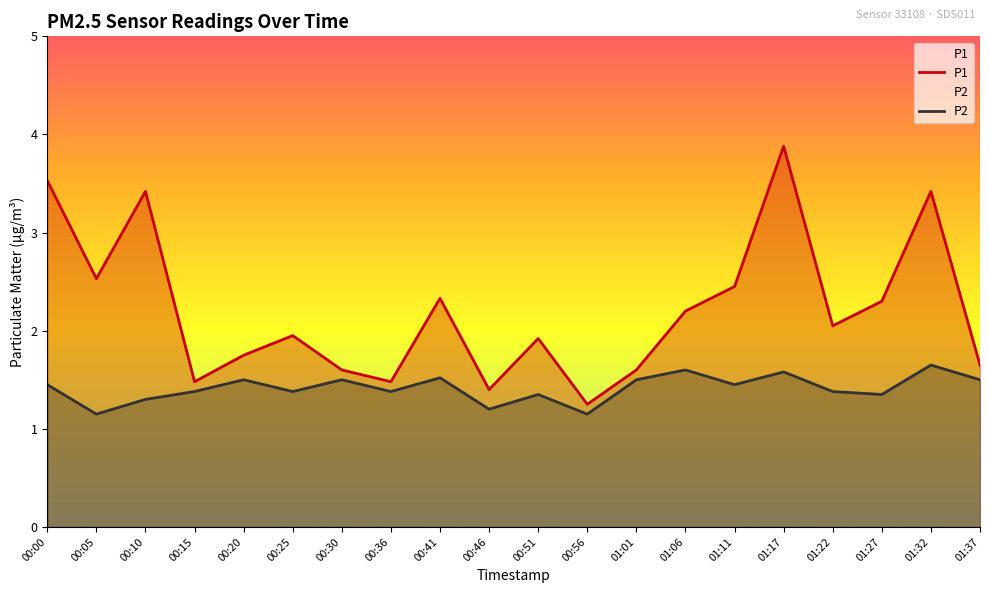

At which category is the sum across all series the highest?

01:17